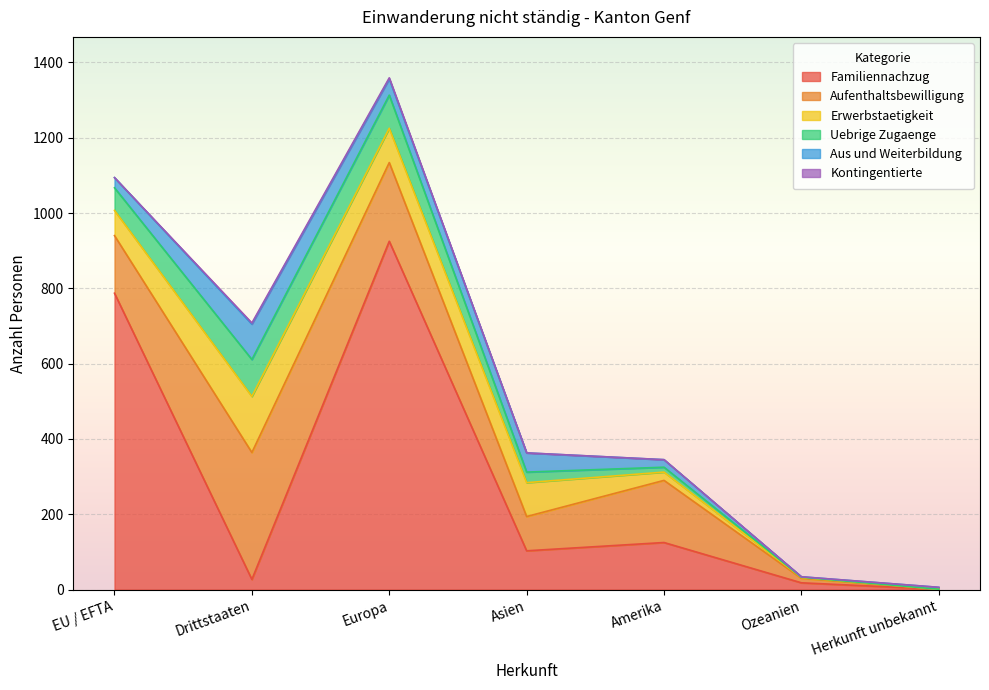

What is the total value across all series at Amerika?

345